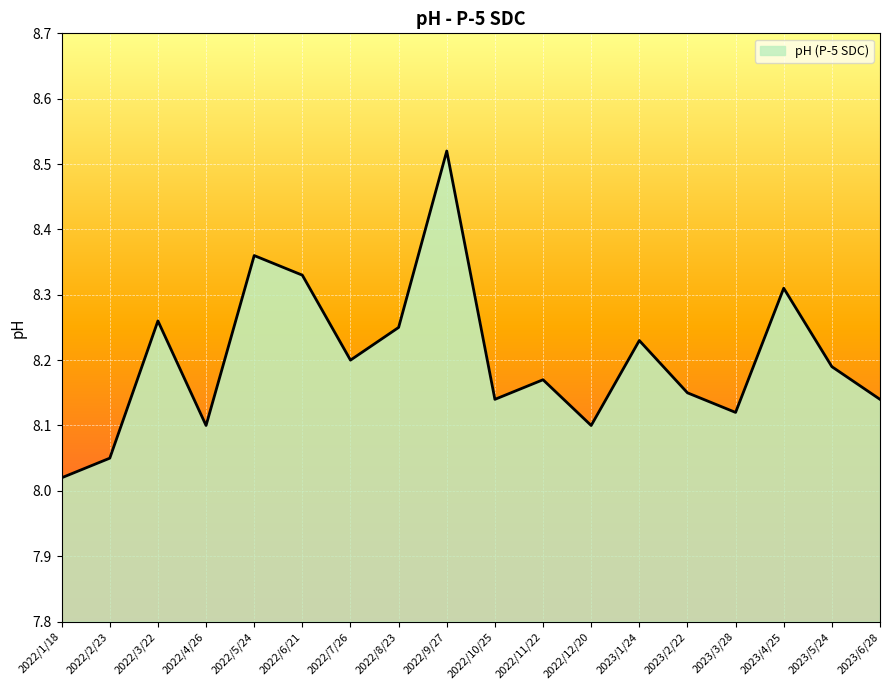

What position from the right is 2023/3/28?

4